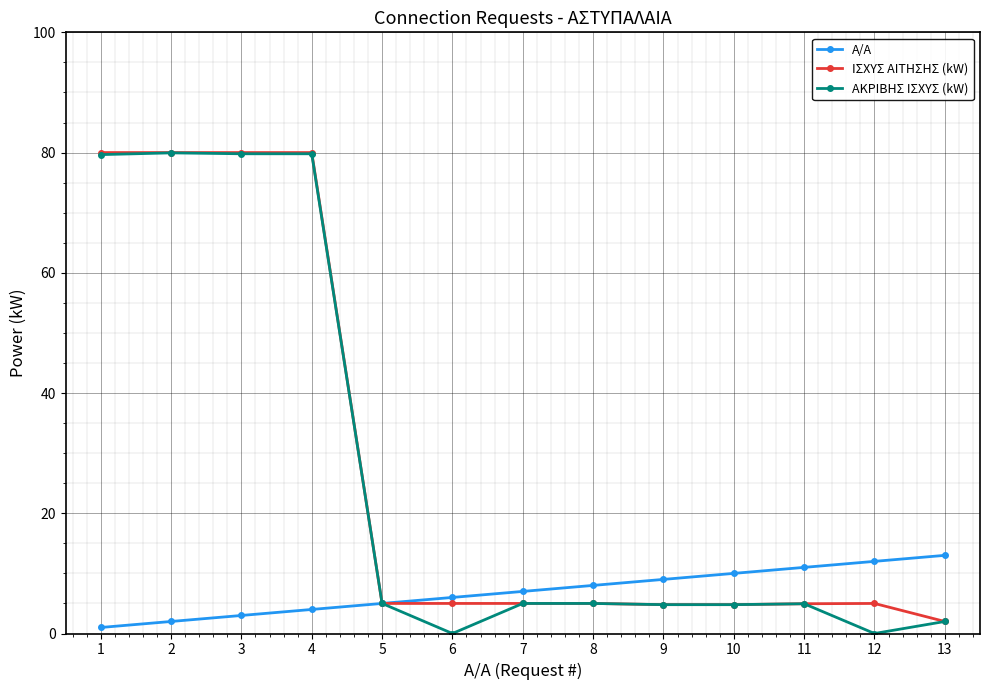

Which series changed the most between 2 and 5?

ΙΣΧΥΣ ΑΙΤΗΣΗΣ (kW)